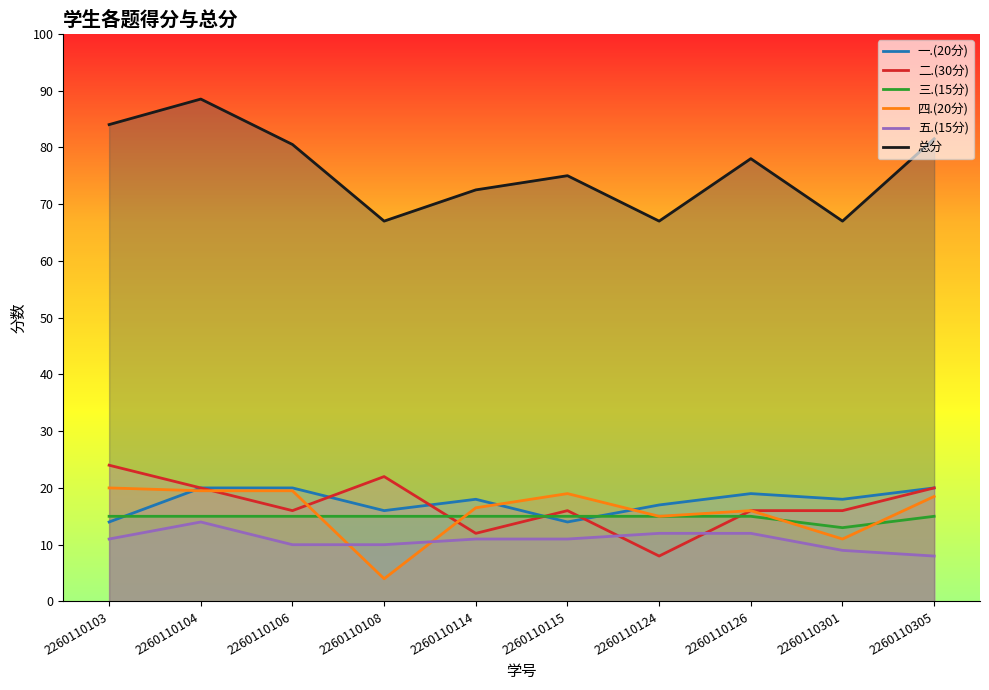

Reading left to right, extract all data points from this chart.

一.(20分): 14.0	20.0	20.0	16.0	18.0	14.0	17.0	19.0	18.0	20.0
二.(30分): 24.0	20.0	16.0	22.0	12.0	16.0	8.0	16.0	16.0	20.0
三.(15分): 15.0	15.0	15.0	15.0	15.0	15.0	15.0	15.0	13.0	15.0
四.(20分): 20.0	19.5	19.5	4.0	16.5	19.0	15.0	16.0	11.0	18.5
五.(15分): 11.0	14.0	10.0	10.0	11.0	11.0	12.0	12.0	9.0	8.0
总分: 84.0	88.5	80.5	67.0	72.5	75.0	67.0	78.0	67.0	81.5